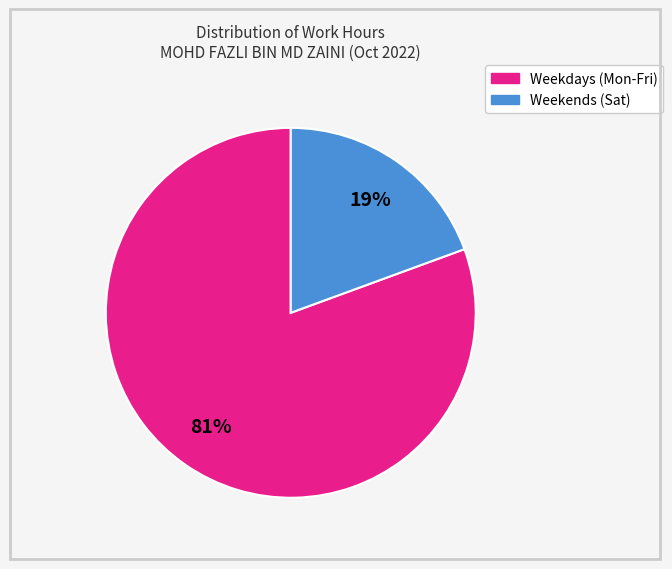

To the nearest percent, what is the average slice percentage?

50%